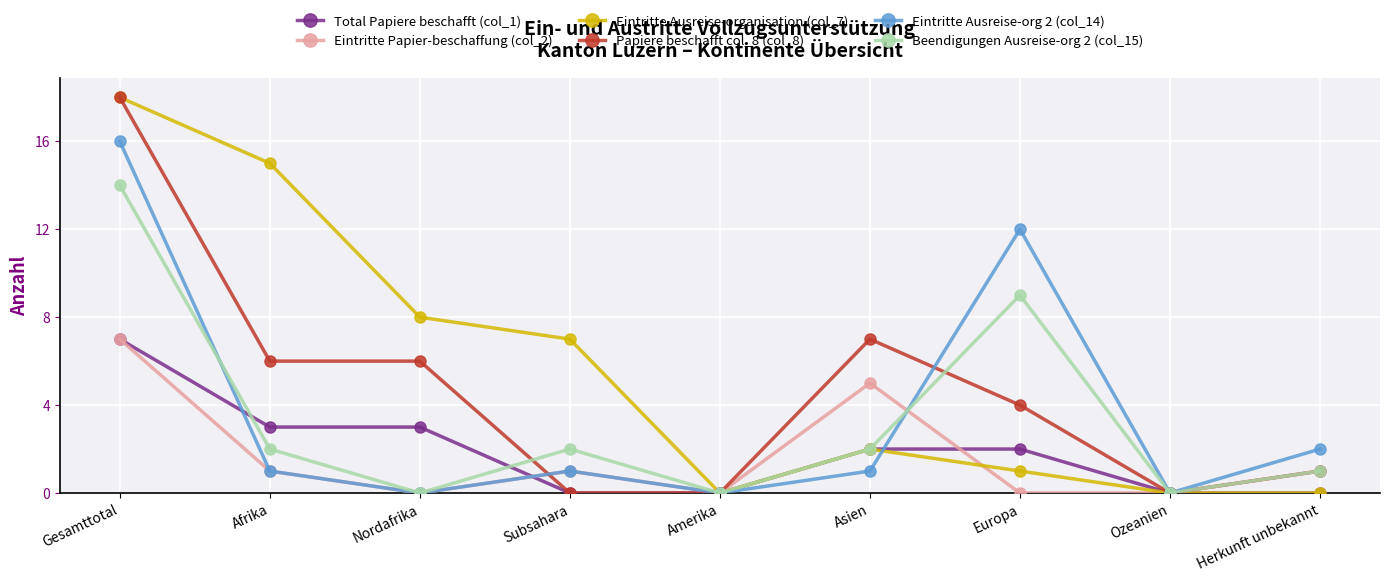

The value of Eintritte Ausreise-organisation (col_7) at Asien is 3. True or false?

False